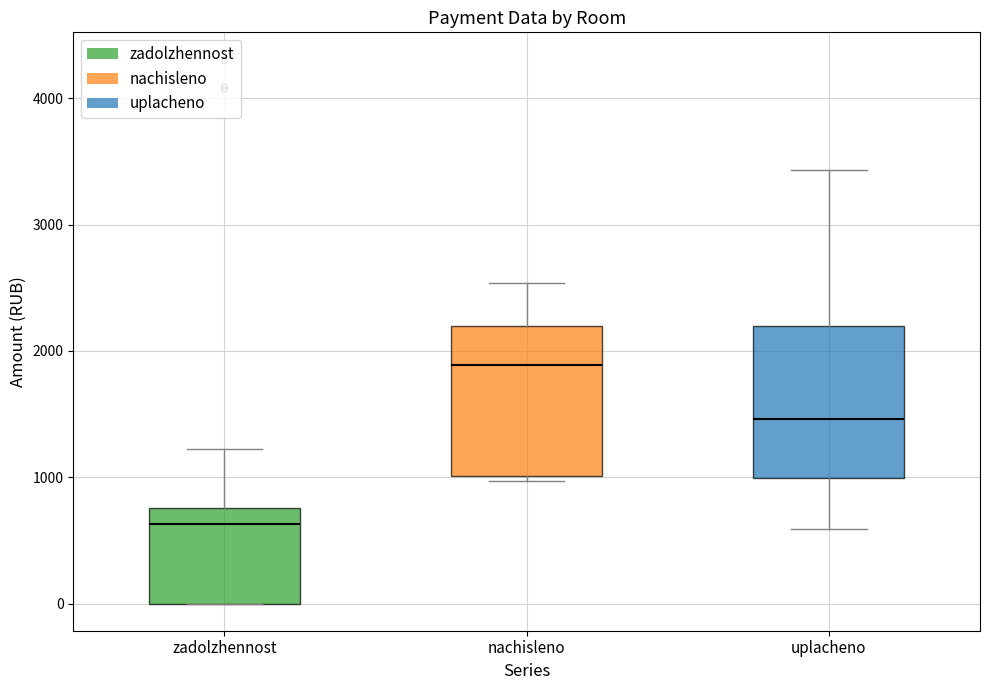

Reading left to right, transcribe this box plot: for each box, give where its median line is, the range the box spans, and where its two whiskers end, as read against the y-axis. The values are not printed on the chart, so give them approximately, as read against the axis.

zadolzhennost: median 600, box 0 to 800, whiskers 0 to 1200
nachisleno: median 1900, box 1000 to 2200, whiskers 1000 (just below the box's lower edge) to 2500
uplacheno: median 1500, box 1000 to 2200, whiskers 600 to 3400